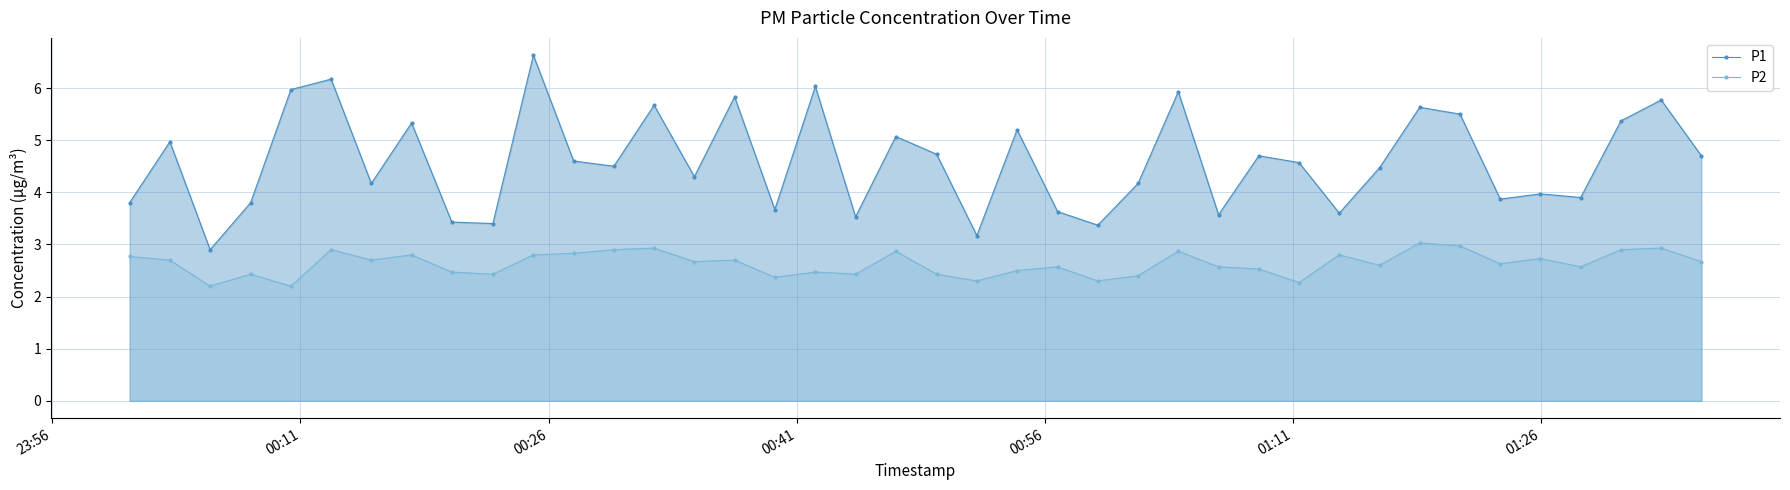

Which series has the largest range (max minus min)?

P1